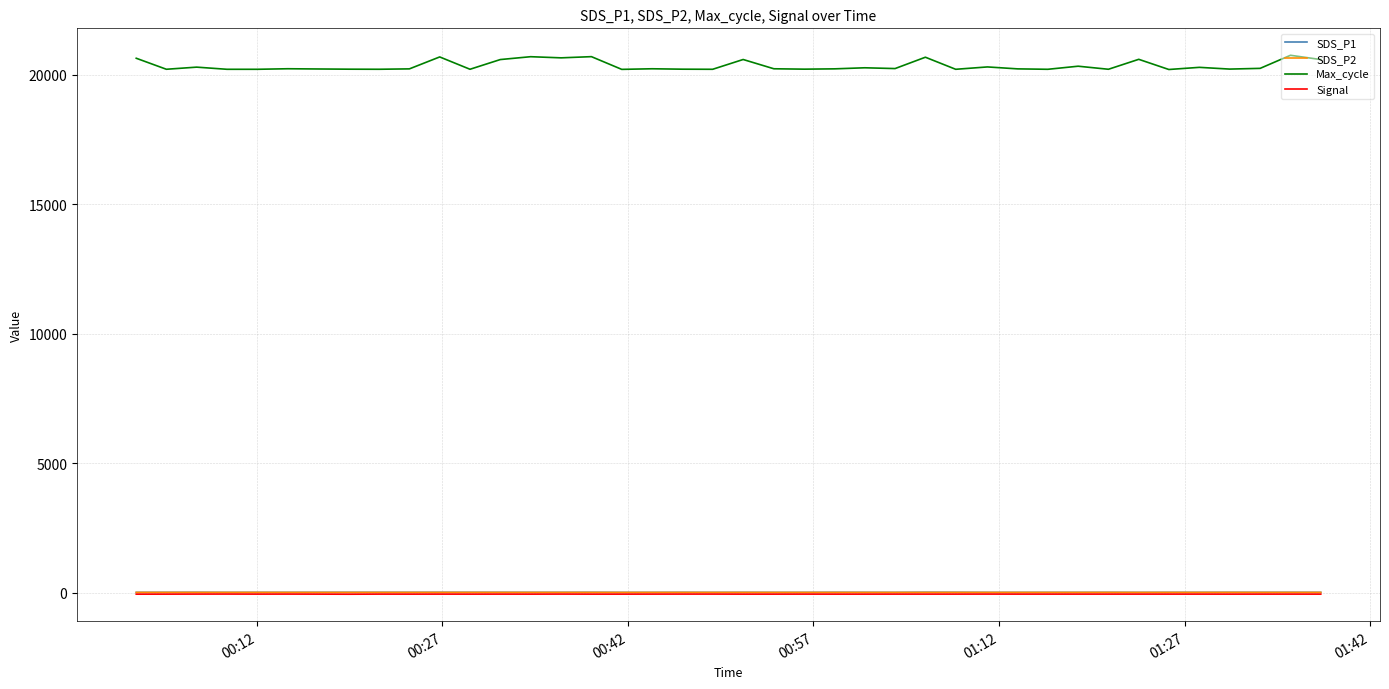

True or false: SDS_P2 and Max_cycle cross at least once.

False